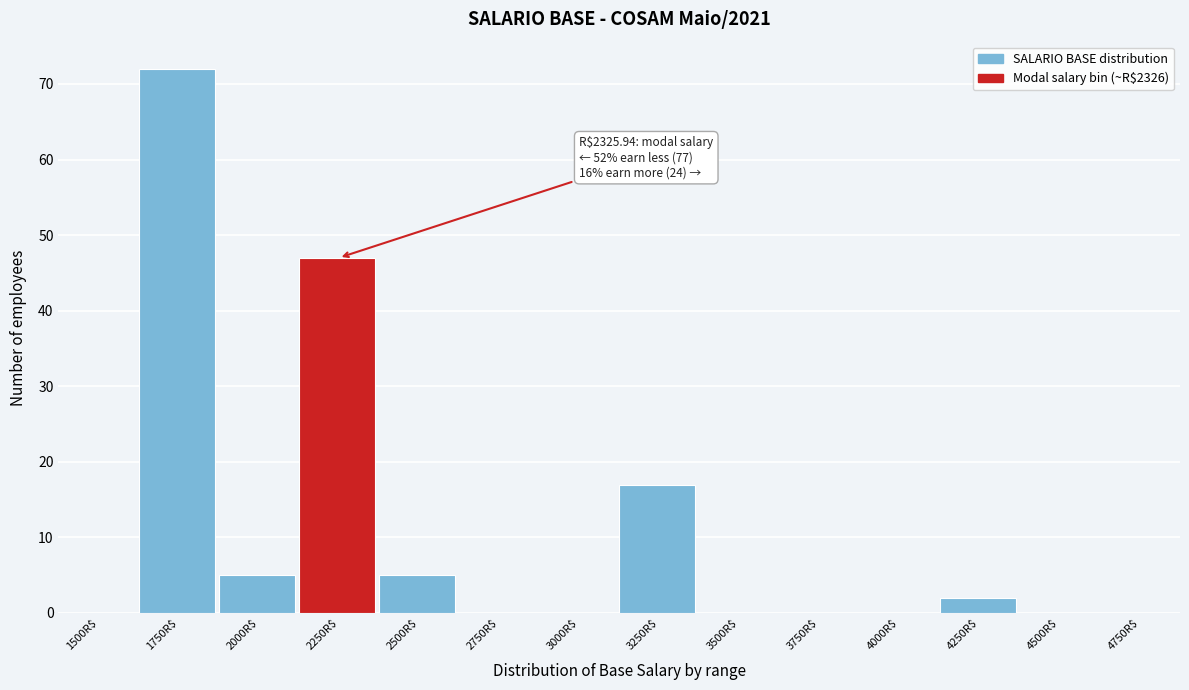

At which category does the chart reach its peak across all series?

1750R$